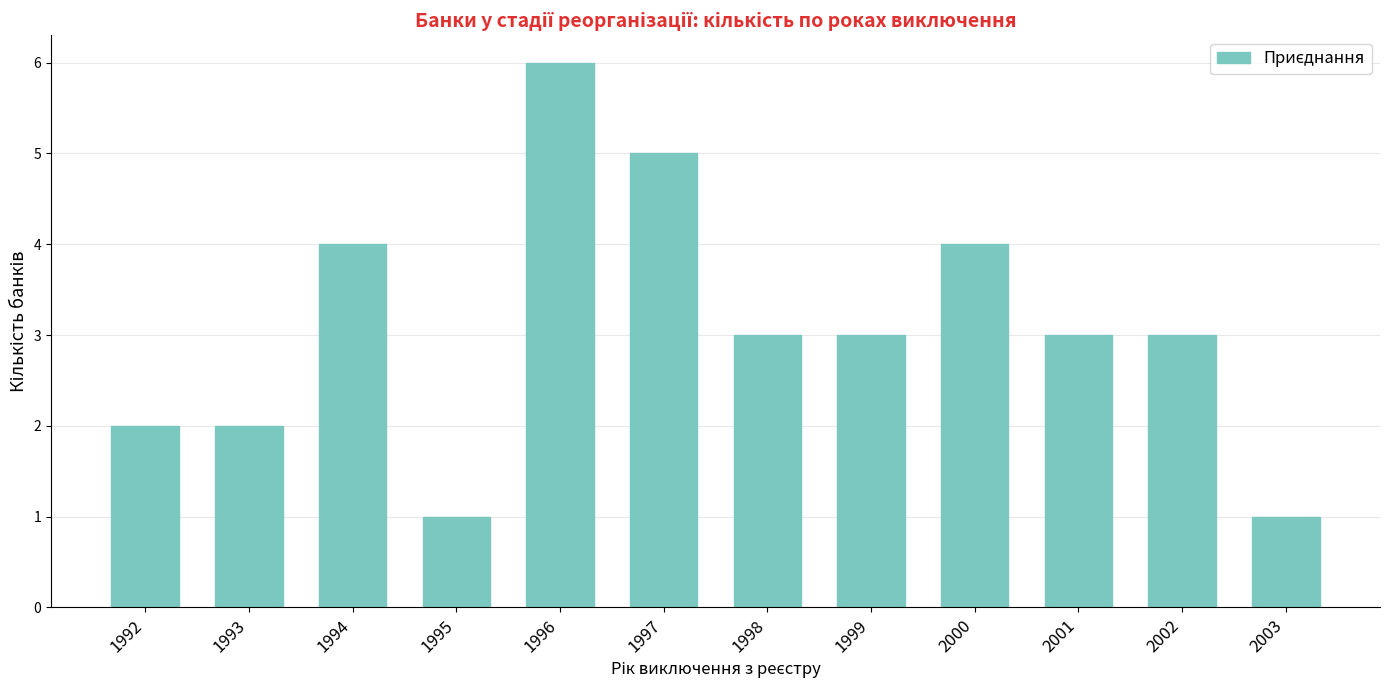

True or false: the data shows 1 at 1995.

True